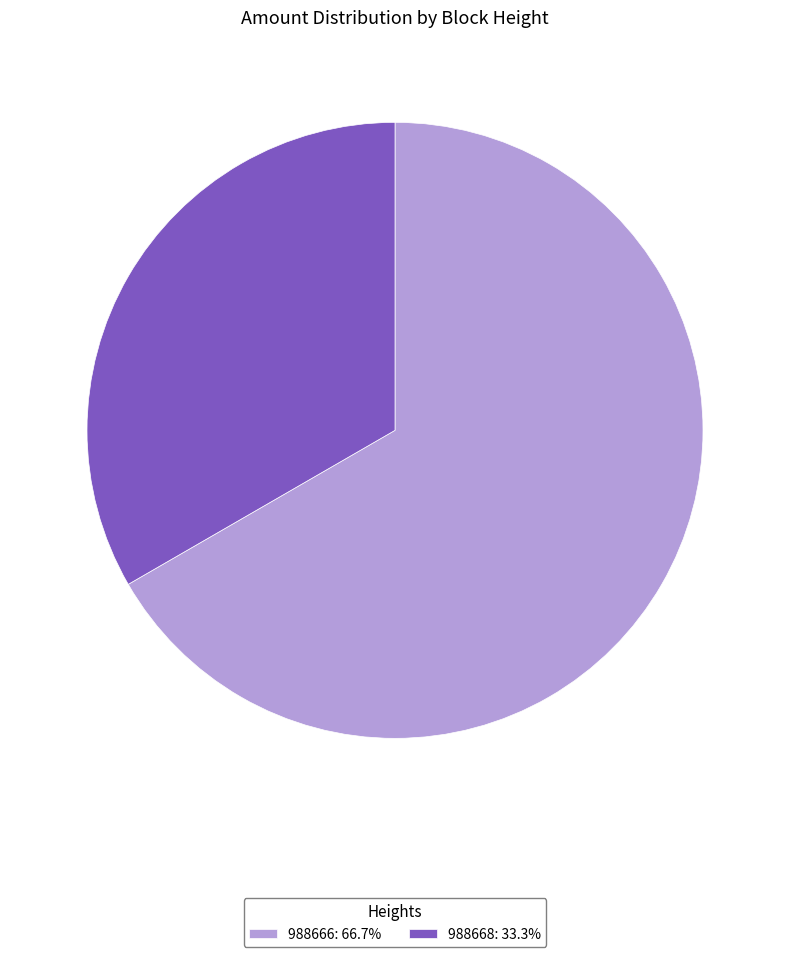

Between 988668 and 988666, which is larger?

988666